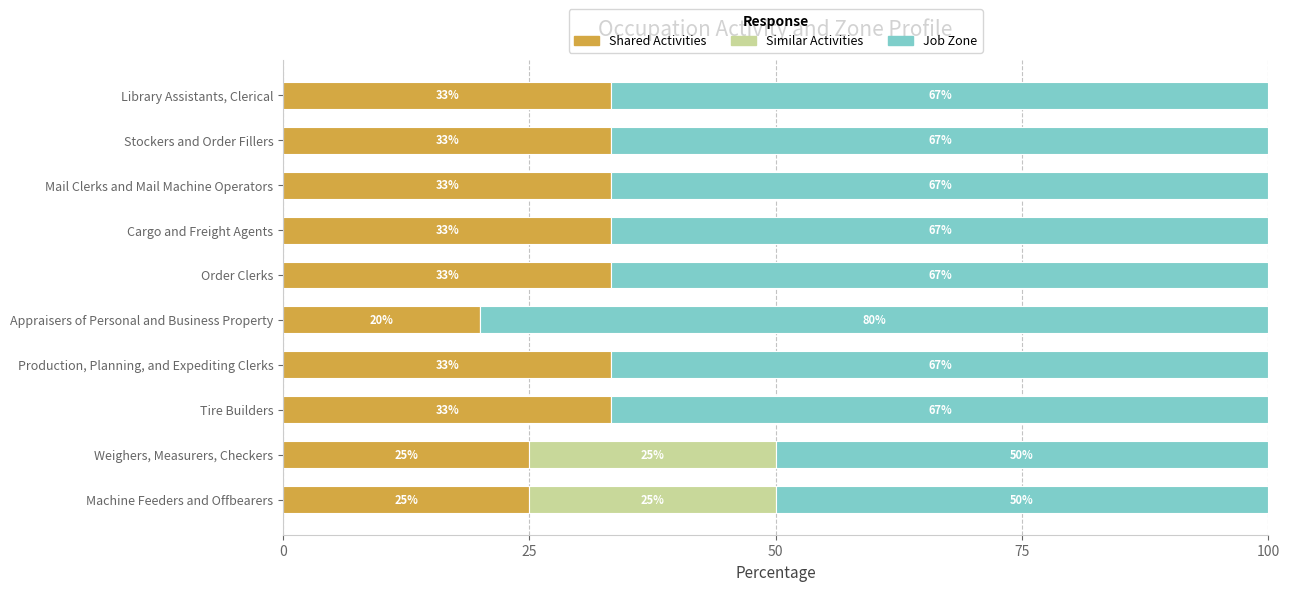

What value does the Shared Activities series have at Machine Feeders and Offbearers?

25.0